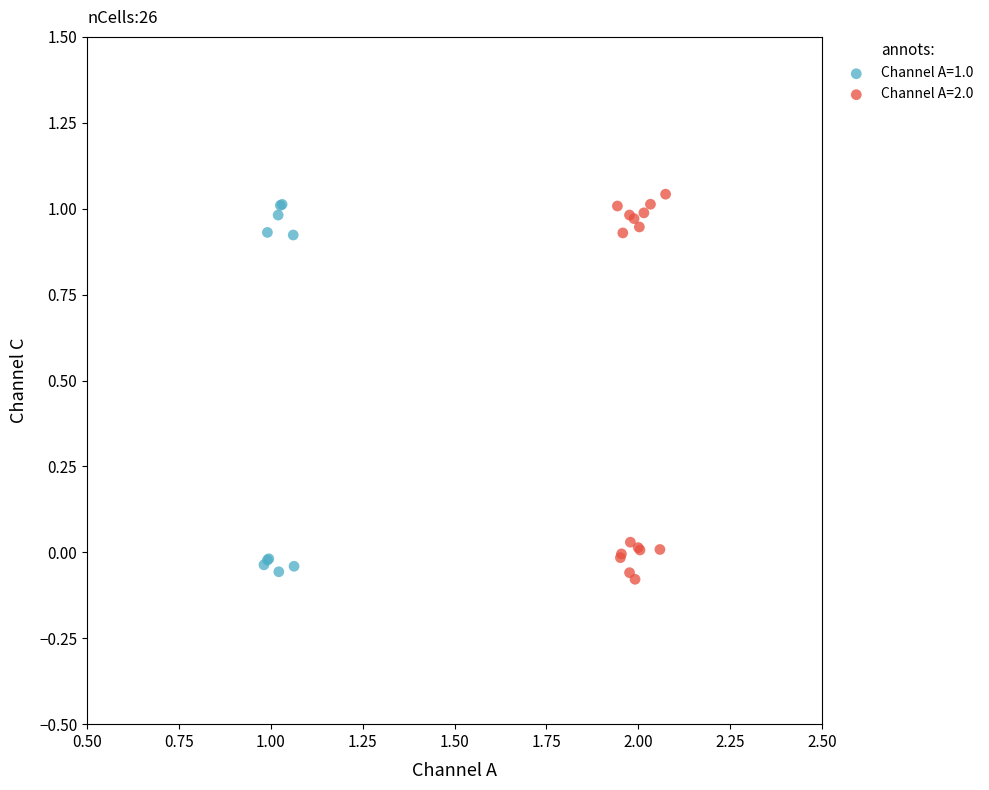

What are all the series names shown in the legend?

Channel A=1.0, Channel A=2.0